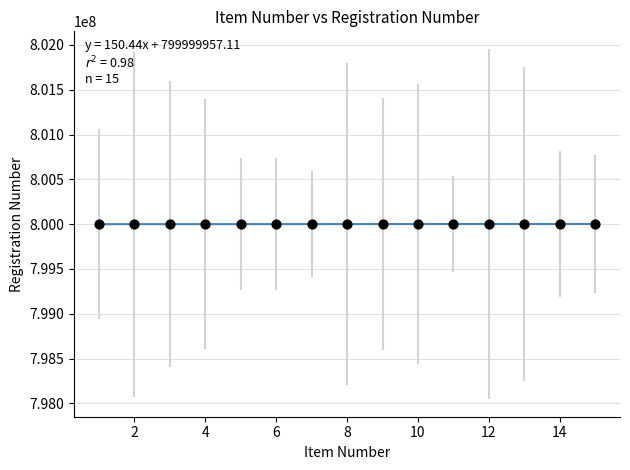

What is the range of Y values (max minus min)?

2001